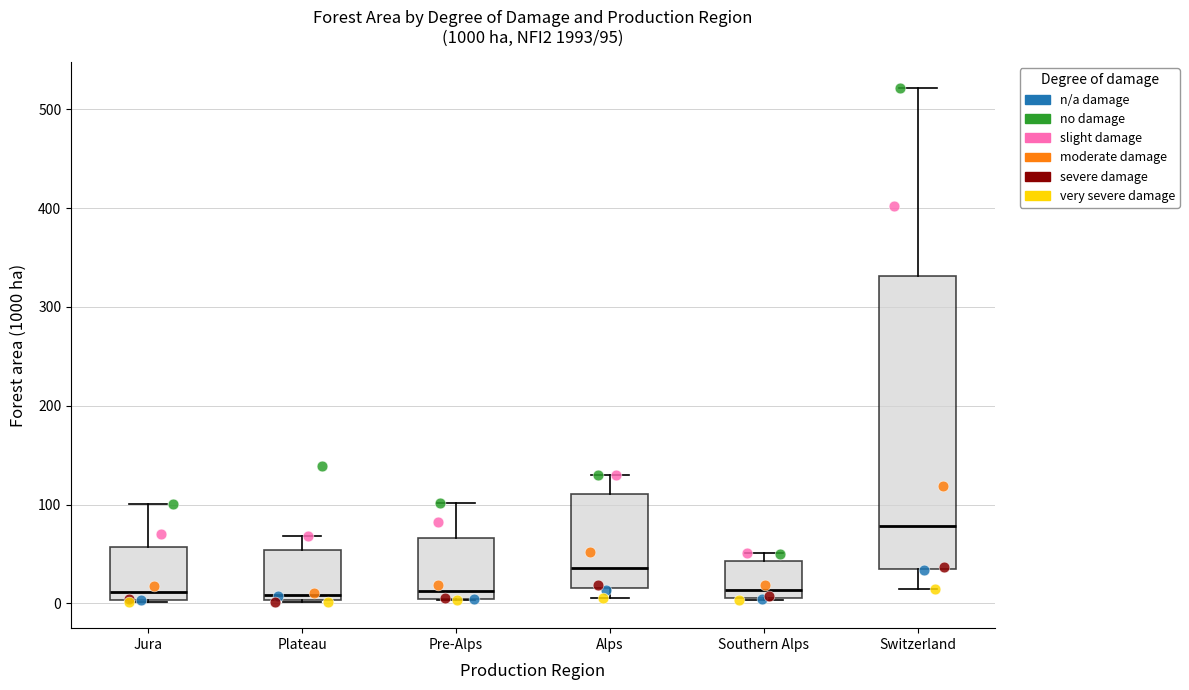

Which box is the tallest, from its lower edge to its upper edge?

Switzerland